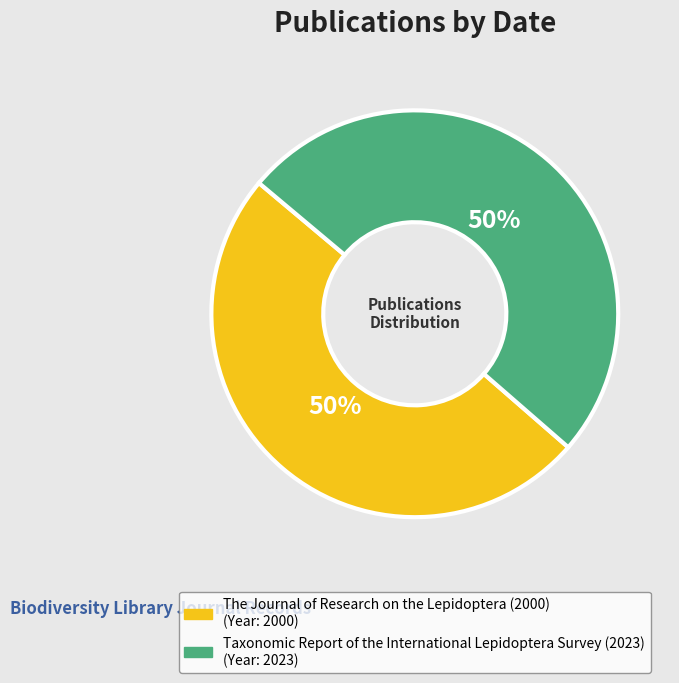

To the nearest percent, what percentage of the pie is Taxonomic Report of the International Lepidoptera Survey (2023)?

50%